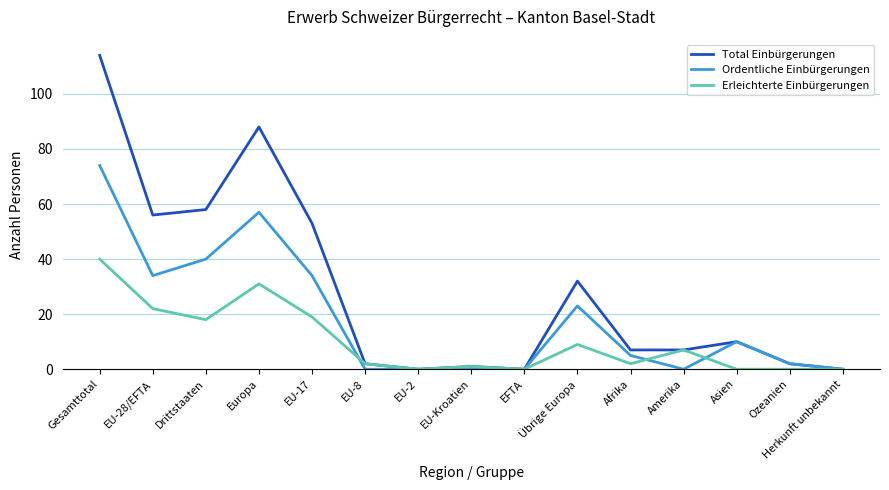

What are all the series names shown in the legend?

Total Einbürgerungen, Ordentliche Einbürgerungen, Erleichterte Einbürgerungen